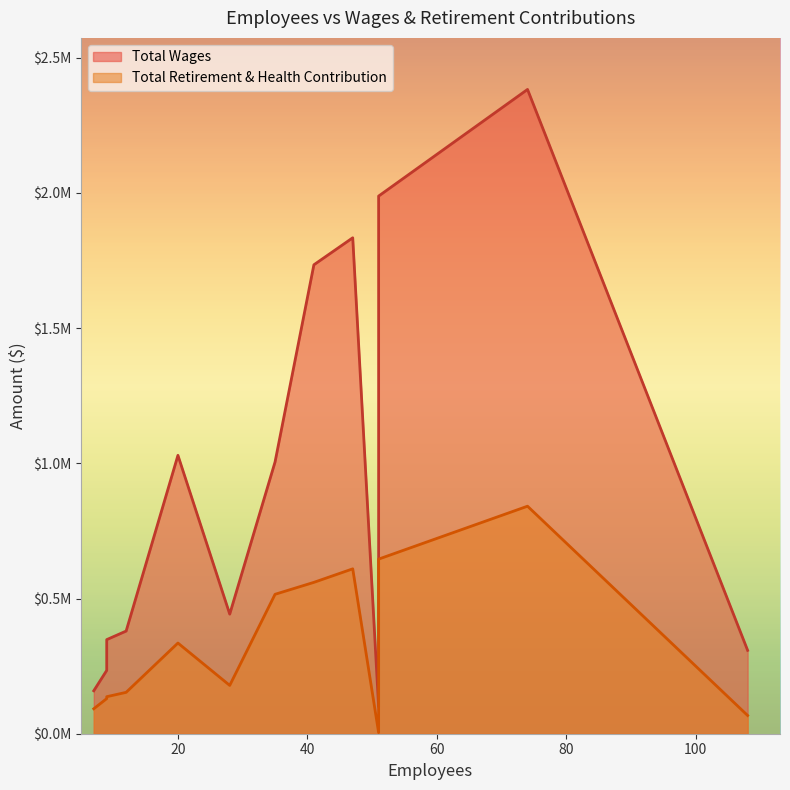

At which category does the chart reach its peak across all series?

74